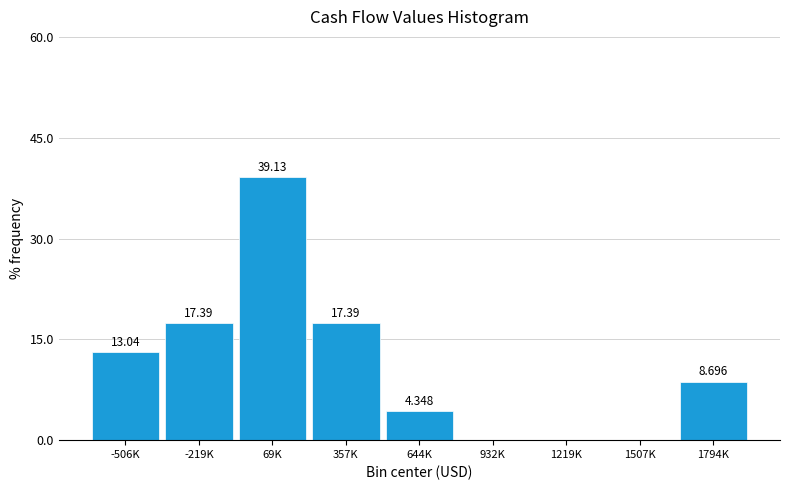

How many values are above zero?

6